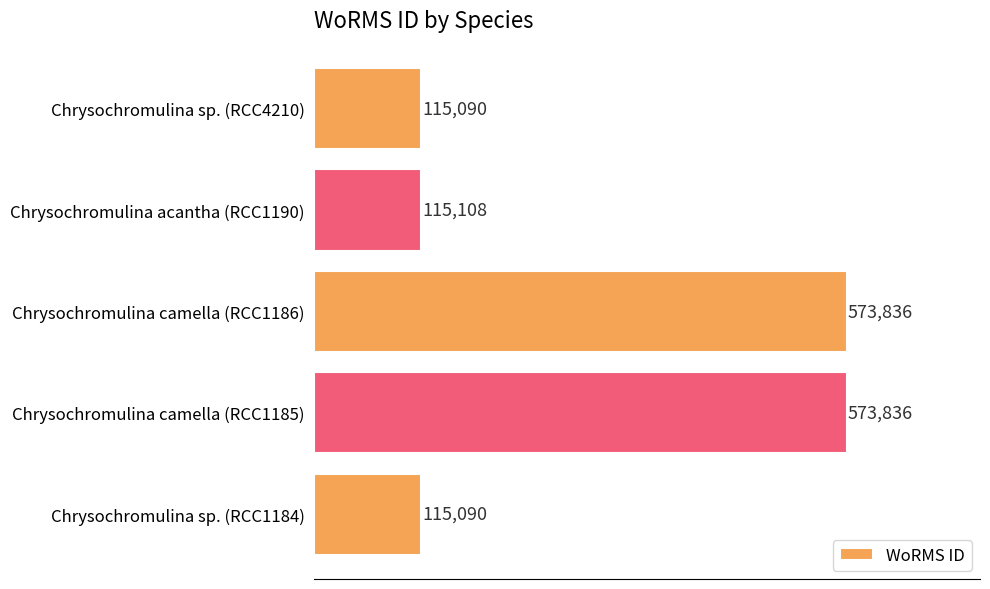

True or false: the data shows 115108 at Chrysochromulina acantha (RCC1190).

True